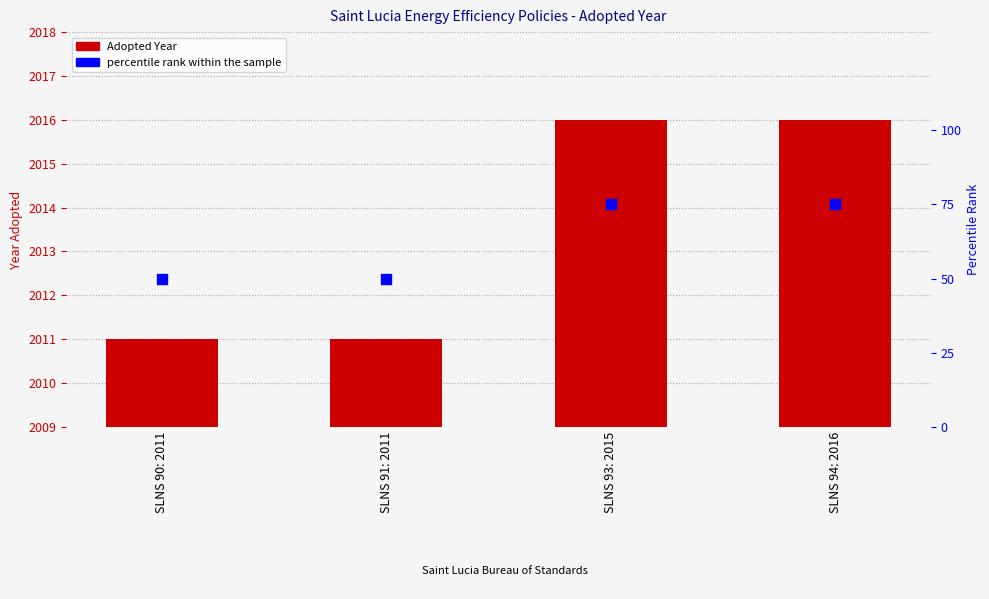

Reading right to left, transcribe all the data shown in this chart.

Adopted Year: 2016	2016	2011	2011
percentile rank within the sample: 75	75	50	50